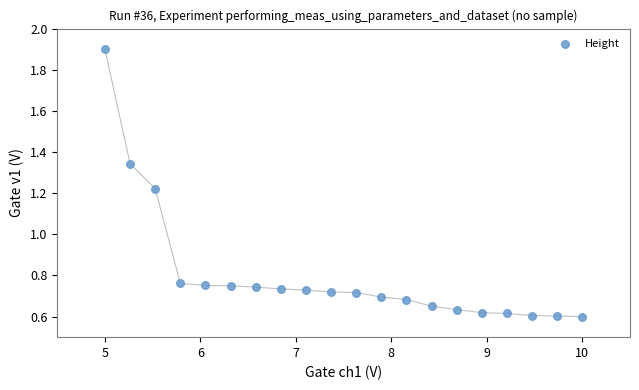

What is the range of X values (max minus min)?

5.0